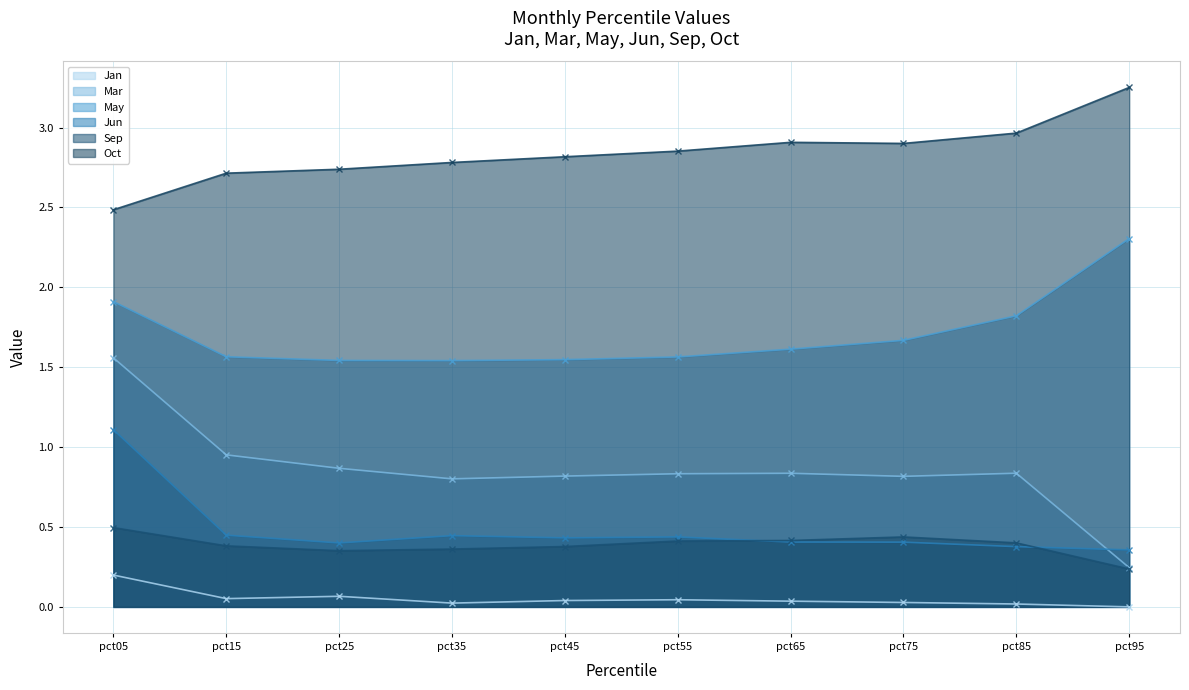

What is the average value of the Jan series?

0.1